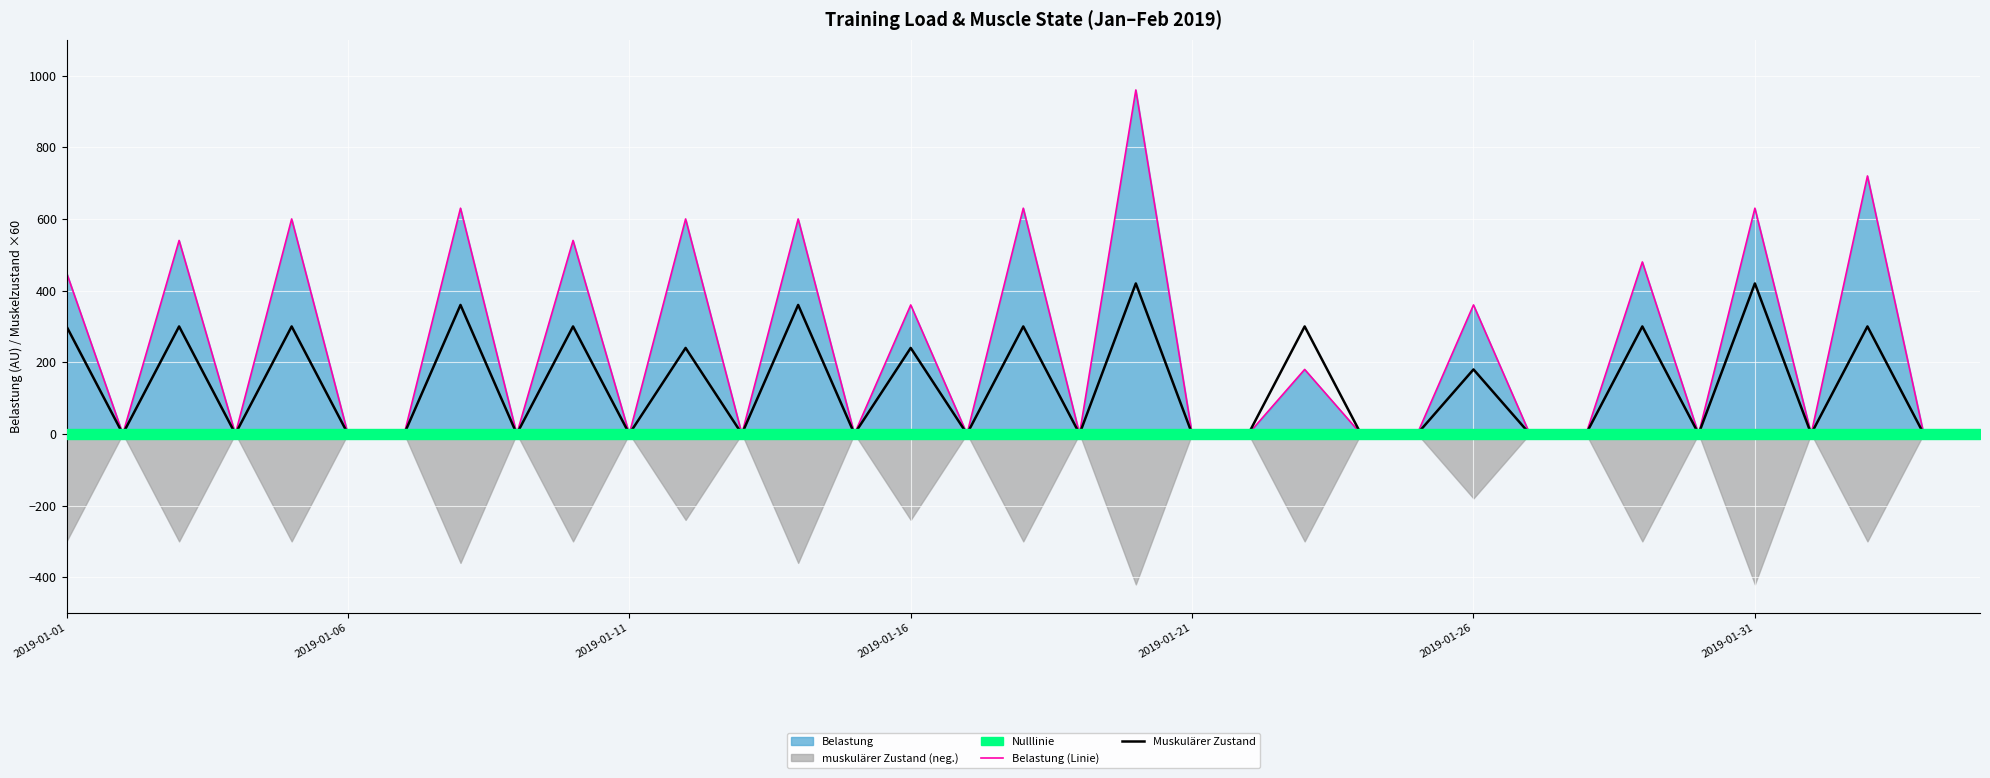

Where is Muskulärer Zustand nearest to the value 210?

11